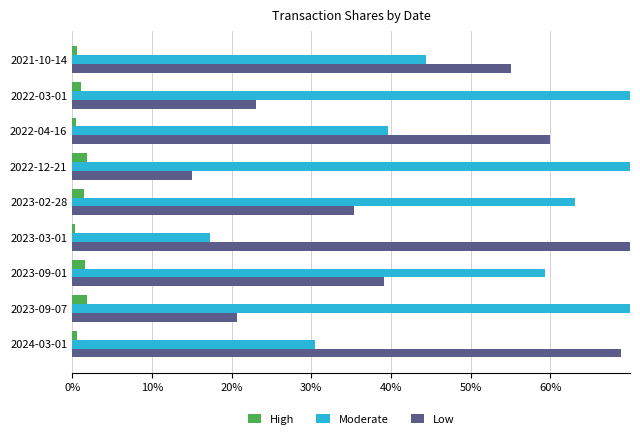

Which series has the largest total across all categories?

Moderate